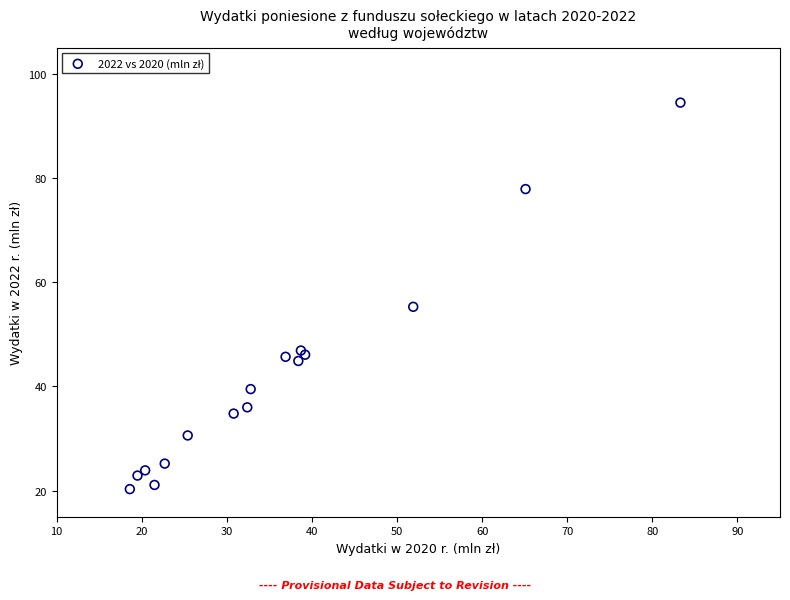

What Y value in the scatter plot is closest to 57?

55.3